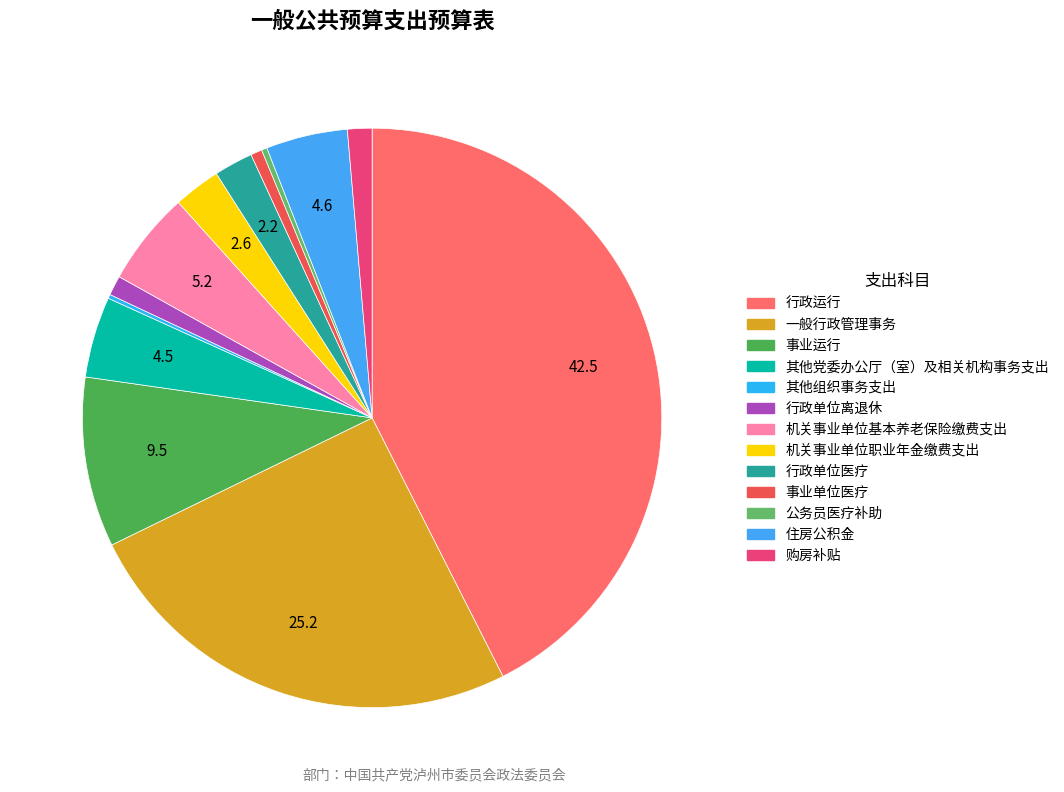

Which slice is the largest?

行政运行